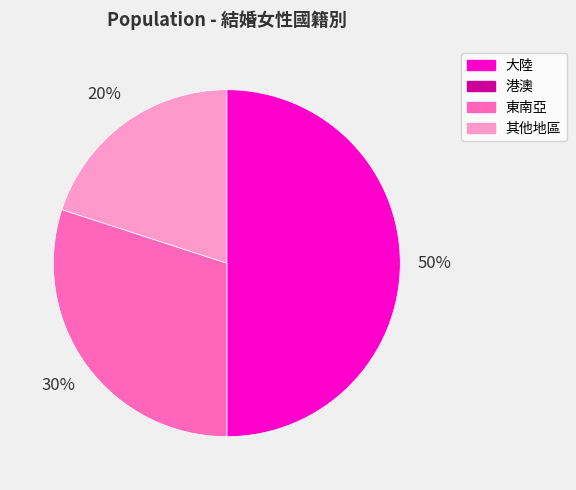

What percentage is the 大陸 slice, to the nearest percent?

50%